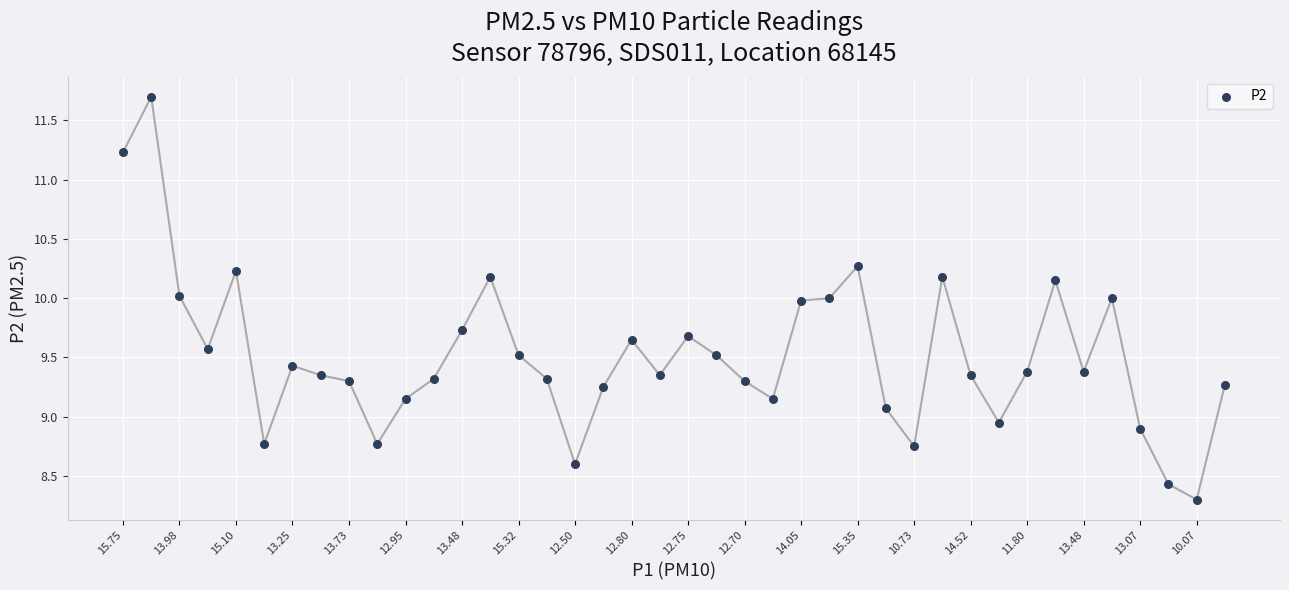

What is the range of Y values (max minus min)?

3.4